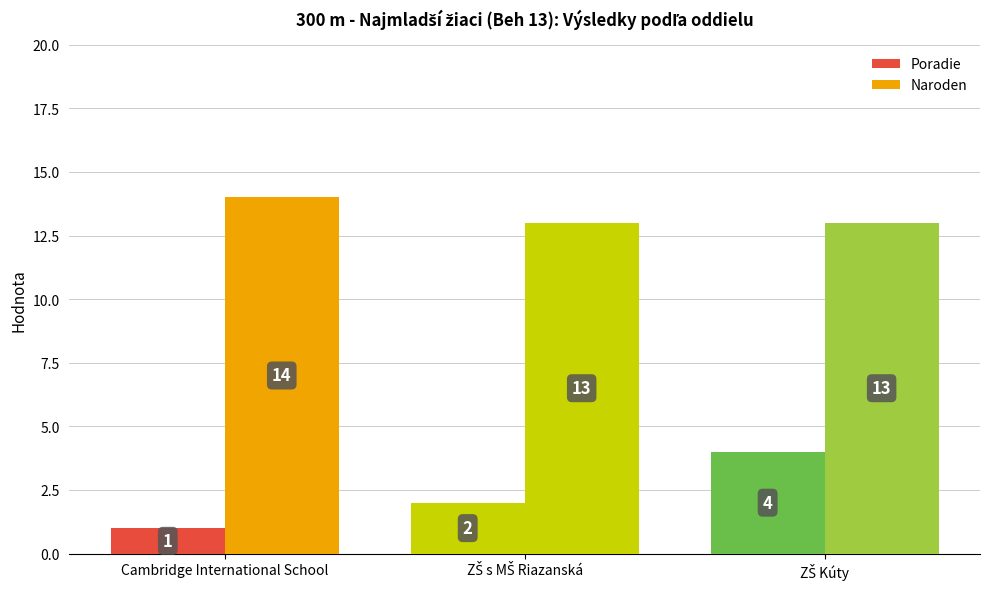

How many Naroden values are between 13 and 14?

3